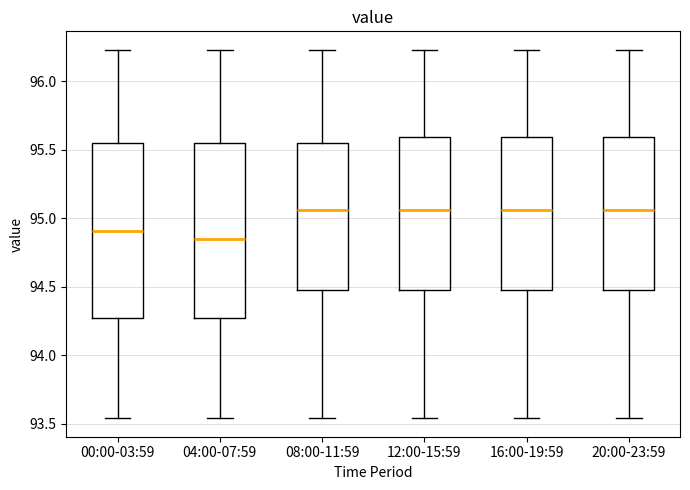

Reading left to right, transcribe this box plot: for each box, give where its median line is, the range the box spans, and where its two whiskers end, as read against the y-axis. The values are not printed on the chart, so give them approximately, as read against the axis.

00:00-03:59: median 94.90, box 94.25 to 95.55, whiskers 93.55 to 96.25
04:00-07:59: median 94.85, box 94.25 to 95.55, whiskers 93.55 to 96.25
08:00-11:59: median 95.05, box 94.50 to 95.55, whiskers 93.55 to 96.25
12:00-15:59: median 95.05, box 94.50 to 95.60, whiskers 93.55 to 96.25
16:00-19:59: median 95.05, box 94.50 to 95.60, whiskers 93.55 to 96.25
20:00-23:59: median 95.05, box 94.50 to 95.60, whiskers 93.55 to 96.25